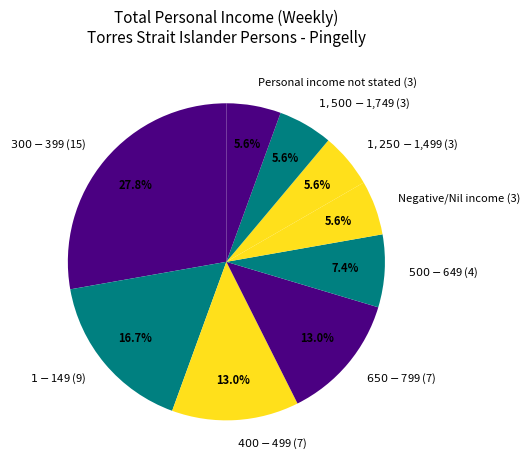

What portion of the pie excludes Personal income not stated (3)?

94.4%